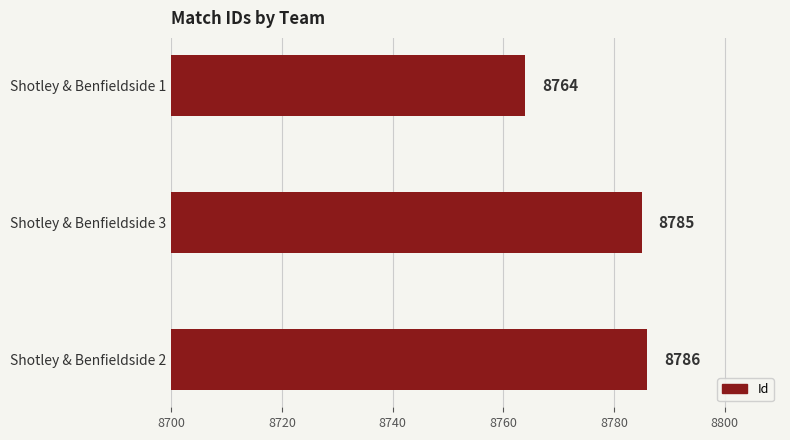

Reading top to bottom, extract all data points from this chart.

Shotley & Benfieldside 1=8764	Shotley & Benfieldside 3=8785	Shotley & Benfieldside 2=8786